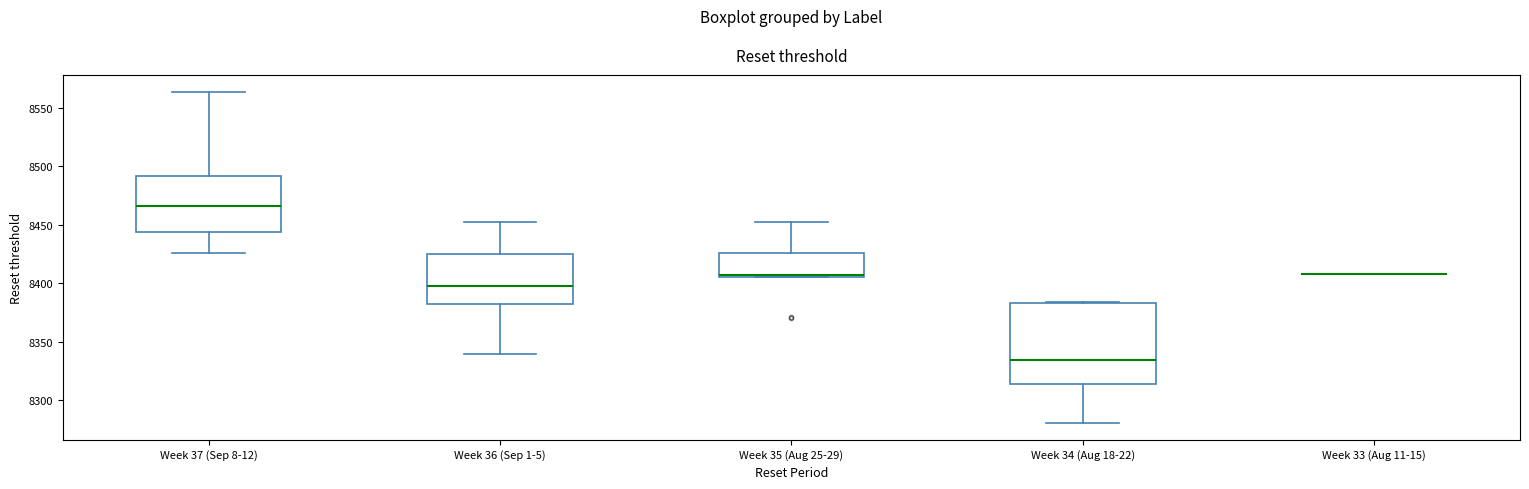

Comparing the boxes themselves (not the whiskers), which one is the tallest?

Week 34 (Aug 18-22)